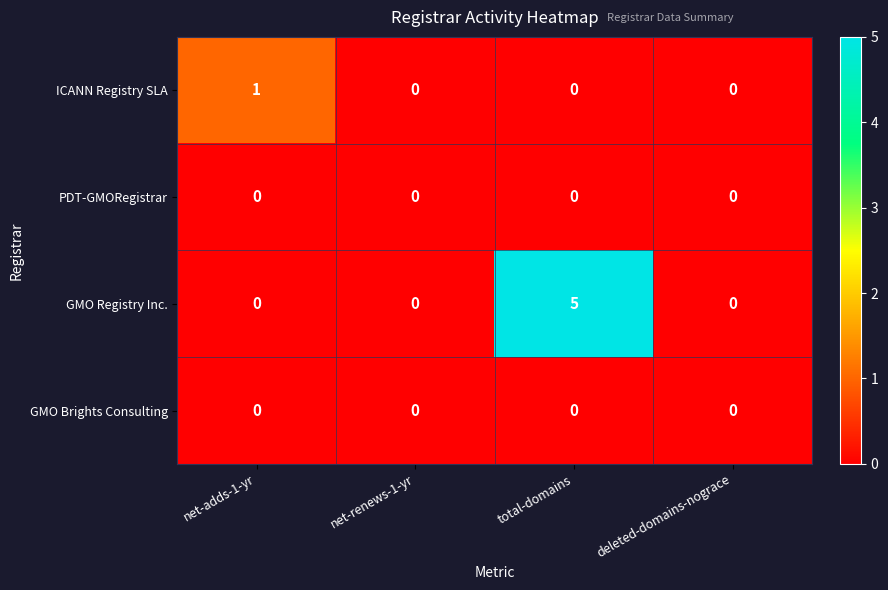

The value of GMO Registry Inc. at total-domains is 5. True or false?

True